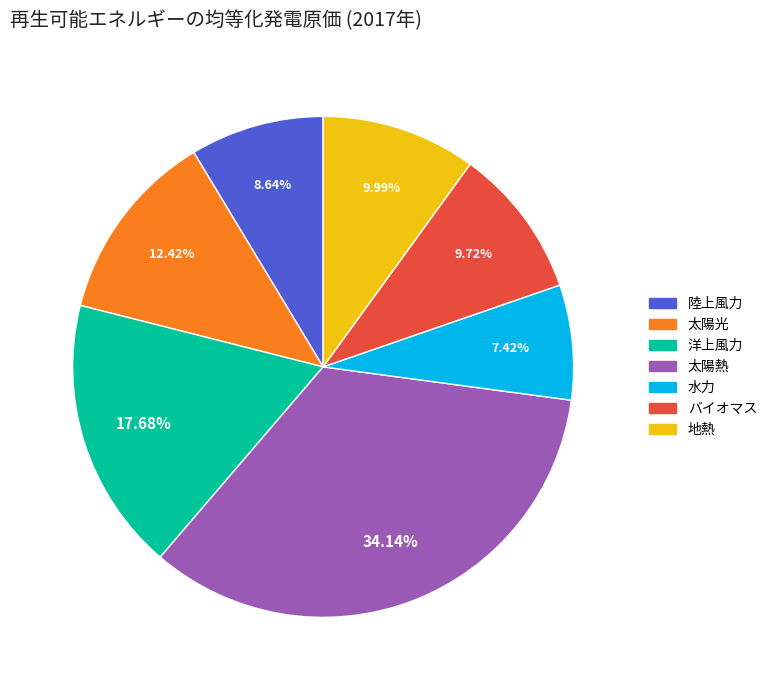

Which category has the biggest portion of the pie?

太陽熱